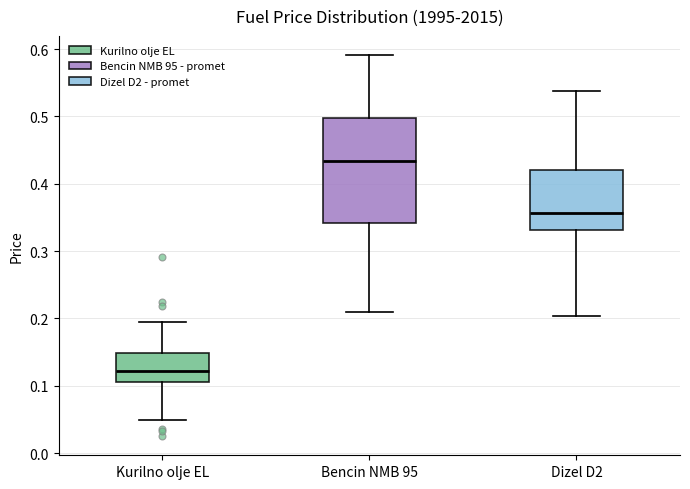

Reading left to right, read every box against the y-axis: the position of its median line, the range the box covers, and the ends of its whiskers. The values are not printed on the chart, so give them approximately, as read against the axis.

Kurilno olje EL: median 0.12, box 0.11 to 0.15, whiskers 0.05 to 0.19
Bencin NMB 95: median 0.43, box 0.34 to 0.50, whiskers 0.21 to 0.59
Dizel D2: median 0.36, box 0.33 to 0.42, whiskers 0.20 to 0.54